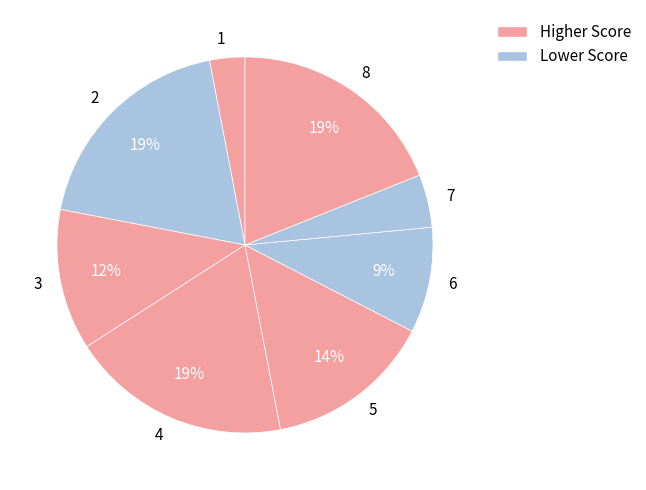

True or false: 7 accounts for 5% of the total.

True